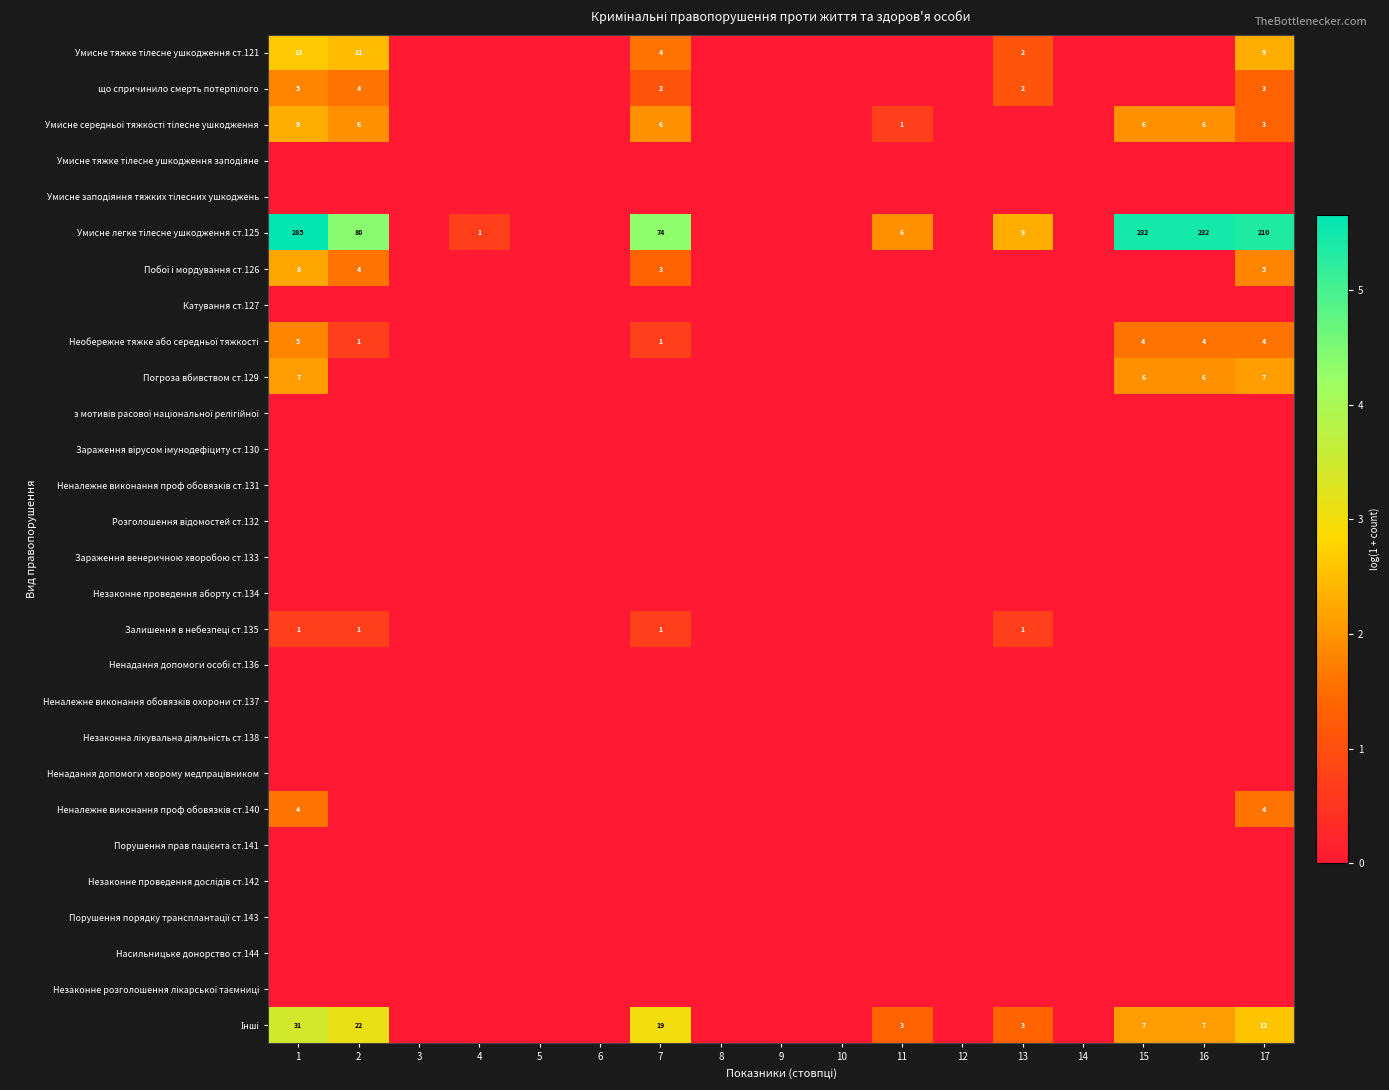

At which category does the chart reach its minimum across all series?

3